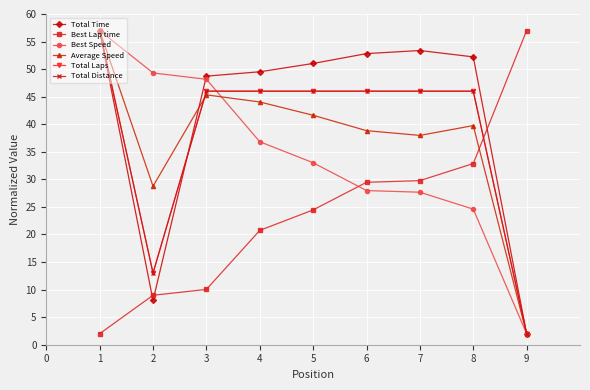

How many values in the Average Speed series exceed 39?

5